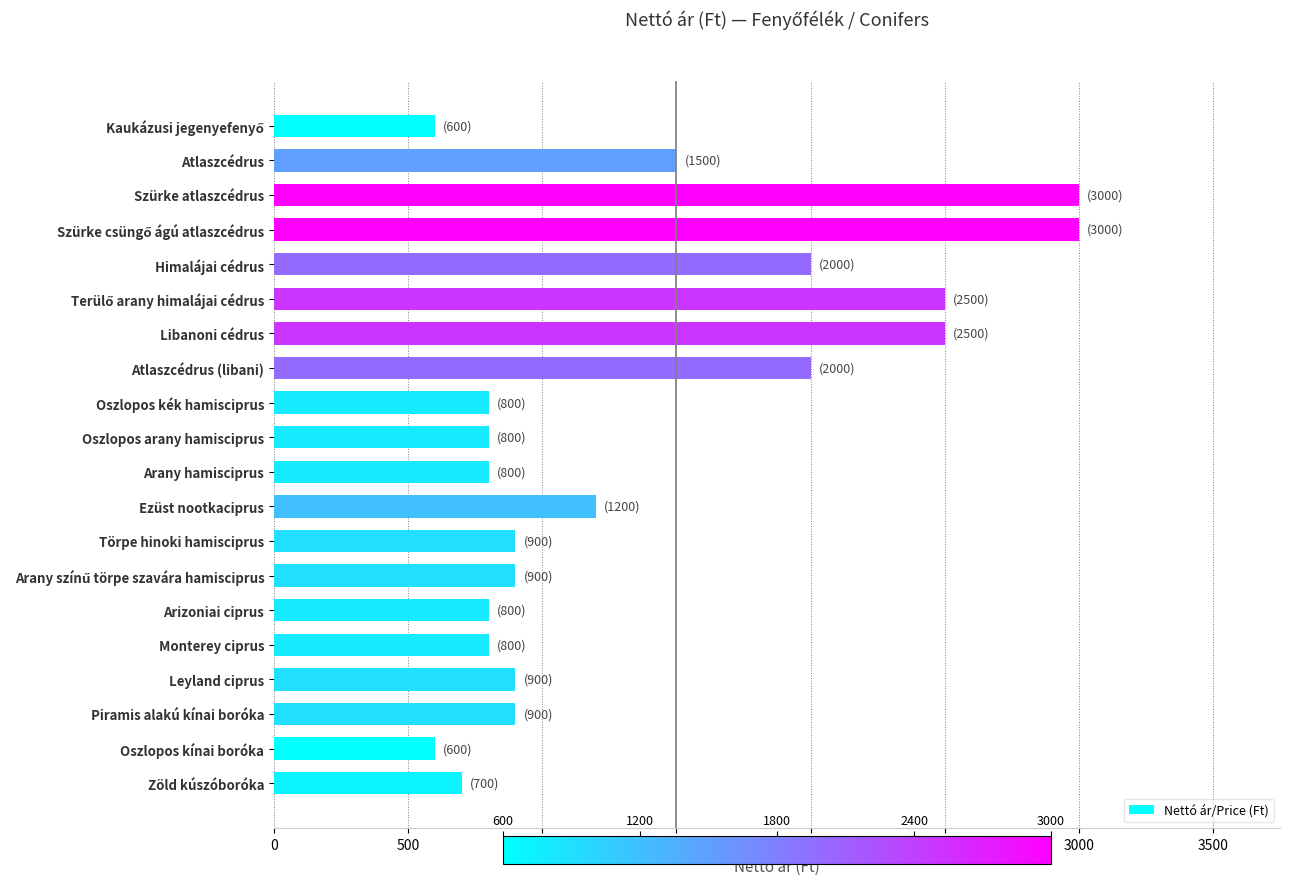

Which has a higher value, Ezüst nootkaciprus or Zöld kúszóboróka?

Ezüst nootkaciprus